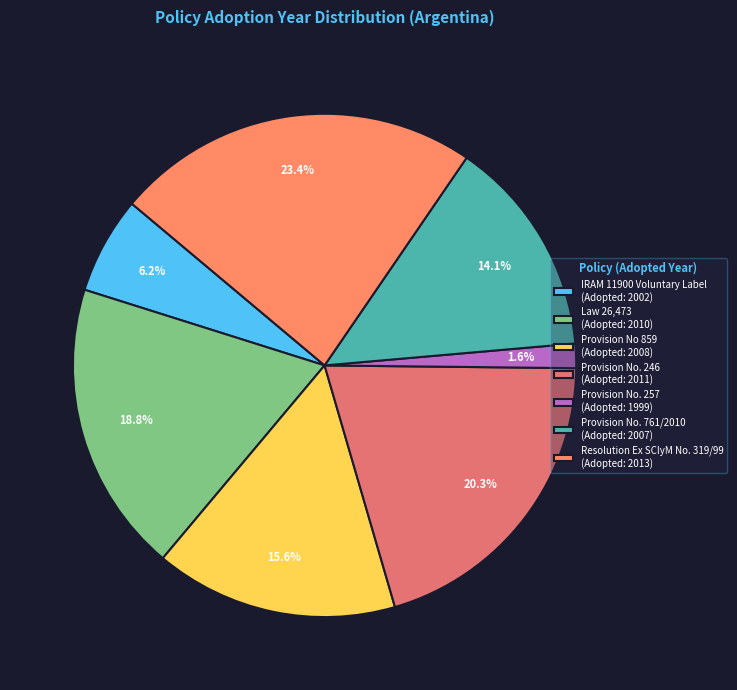

What is the largest slice in the pie chart?

Resolution Ex SCIyM No. 319/99